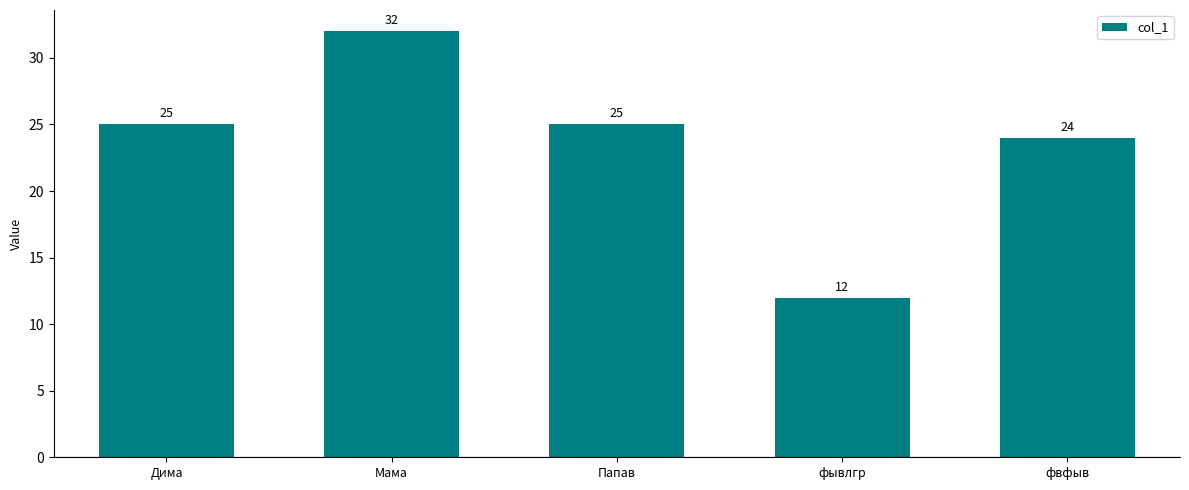

What is the difference between the values at фывлгр and Дима?

13